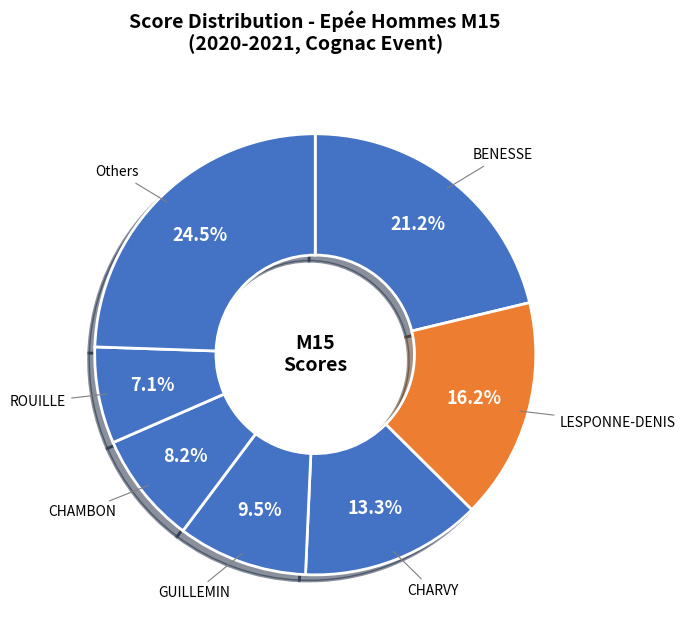

Which slice is the largest?

BENESSE